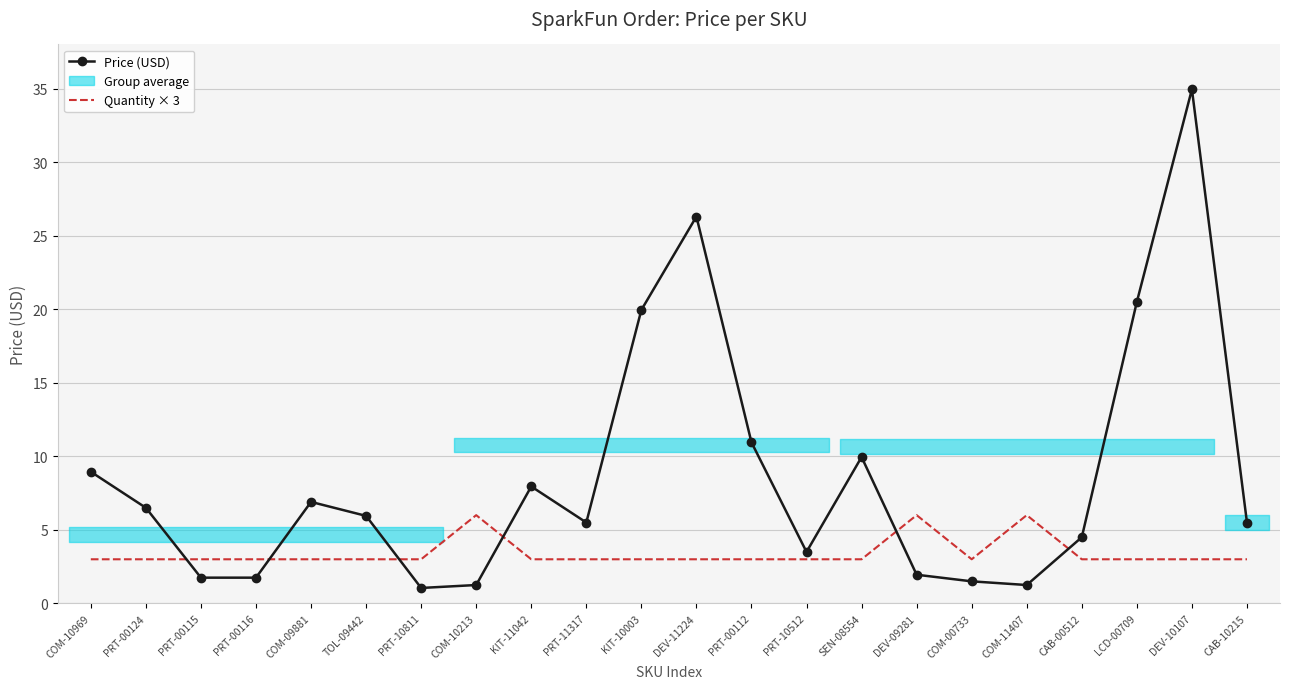

At which label does Quantity × 3 reach its peak?

COM-10213